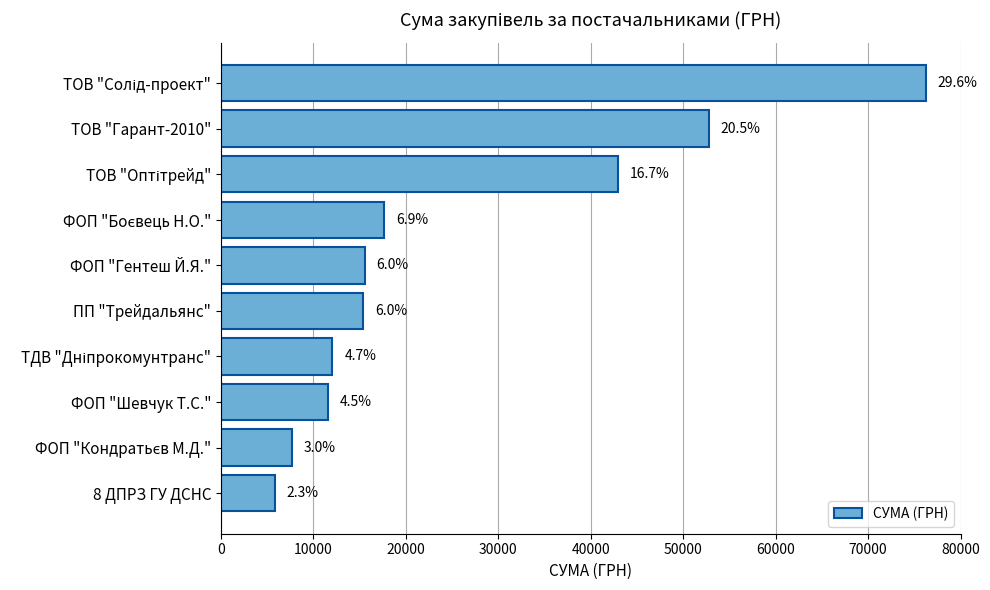

Are the bars grouped side by side (vs. stacked)?

No